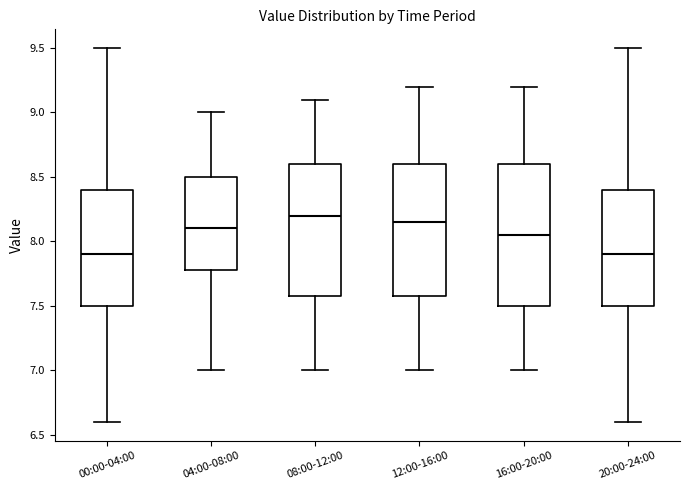

Which box is the tallest, from its lower edge to its upper edge?

16:00-20:00